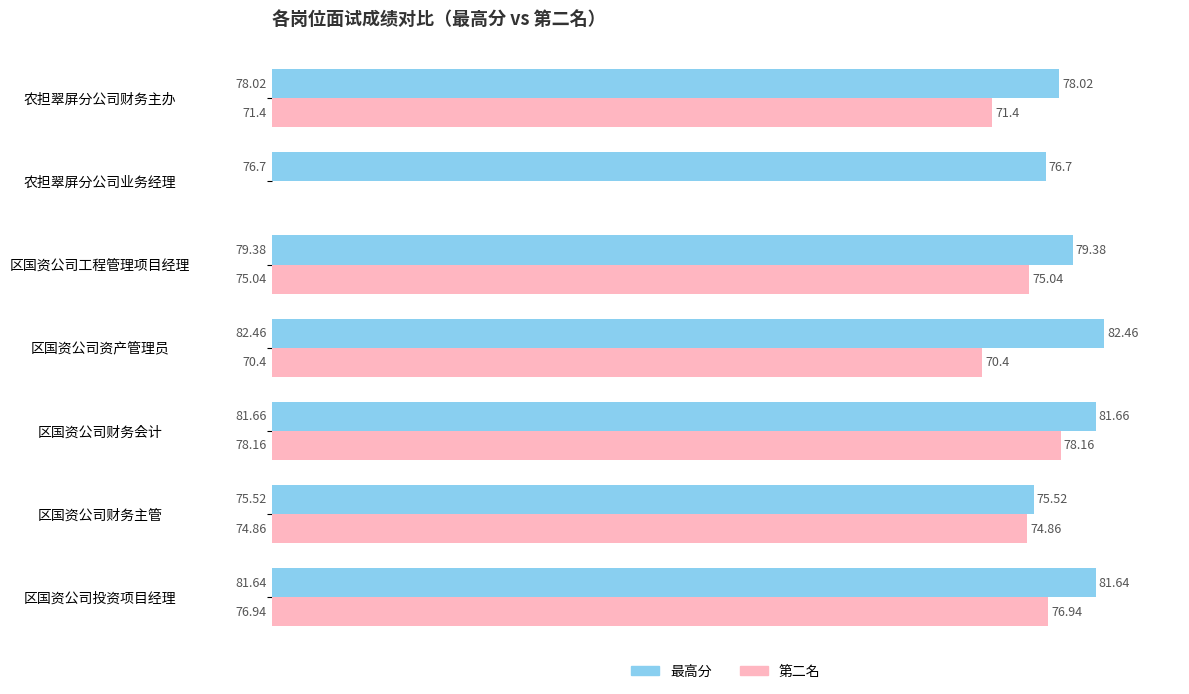

What is the maximum value for 第二名?

78.2